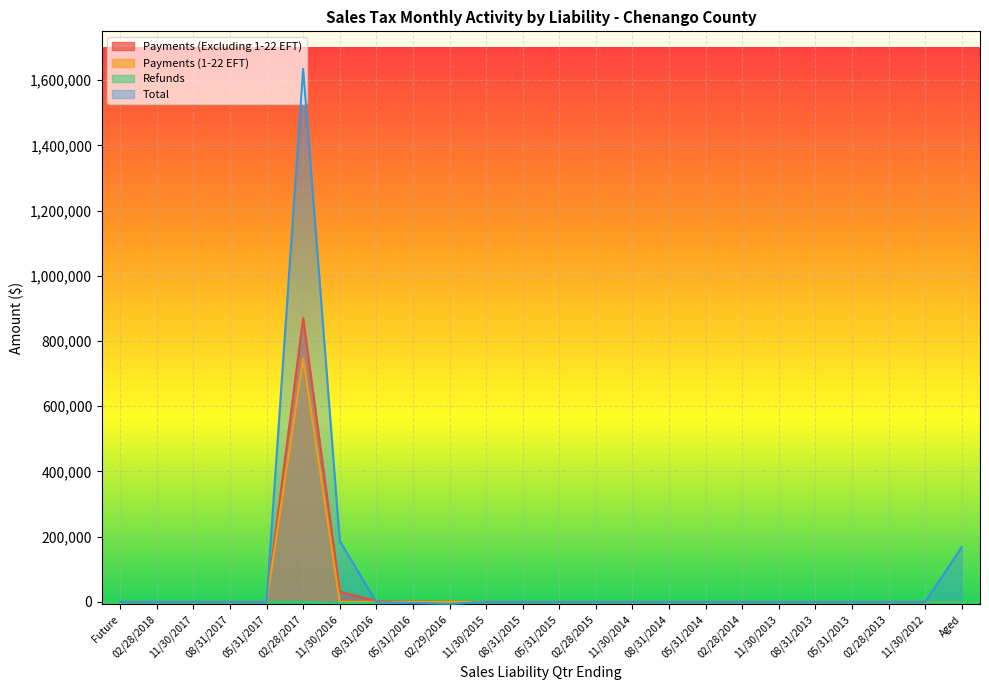

What is the highest value of the Payments (Excluding 1-22 EFT) series?

870189.3